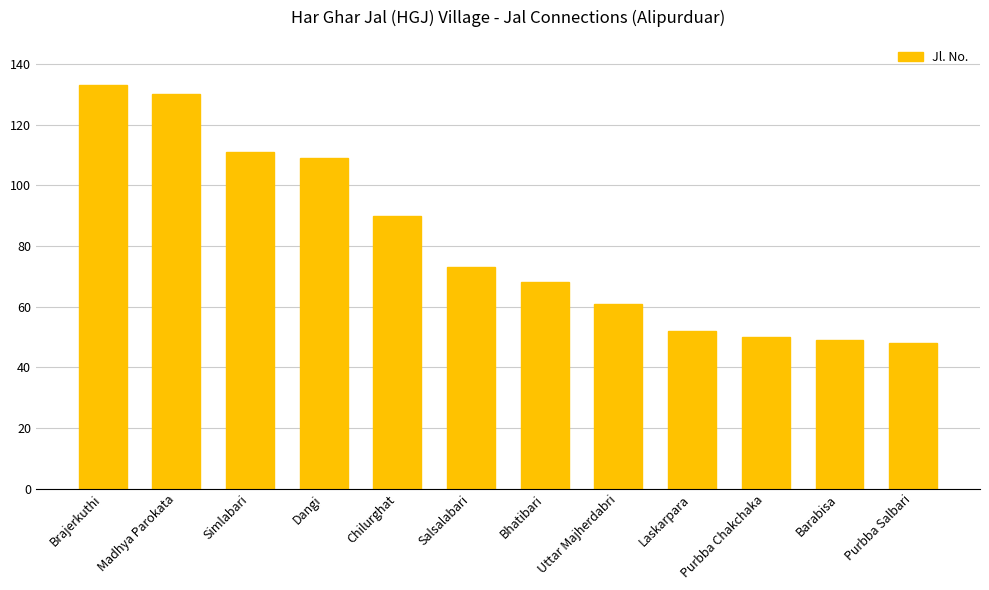

What is the sum of all values?

974